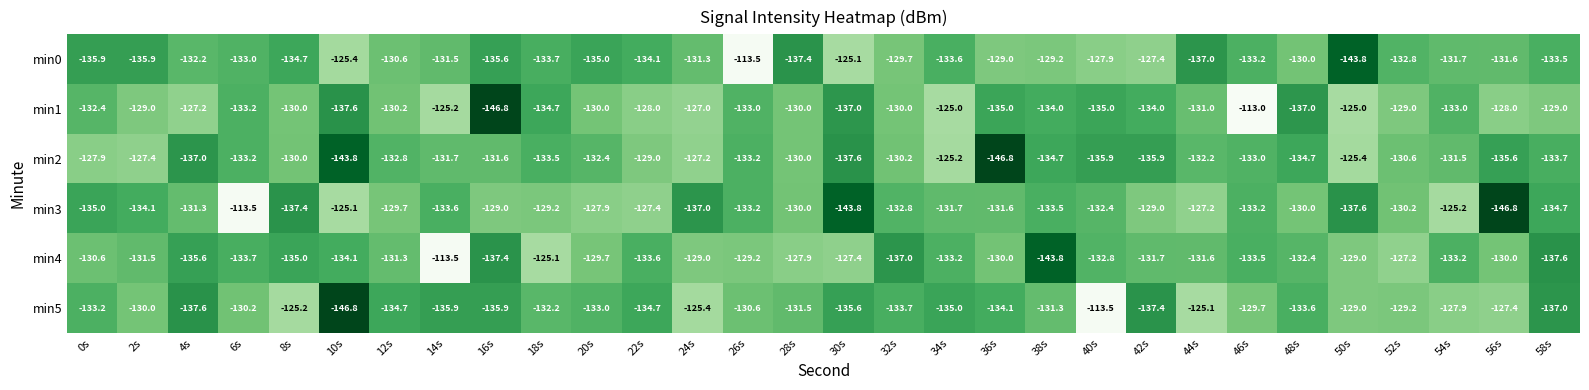

How many distinct data groups are displayed?

6